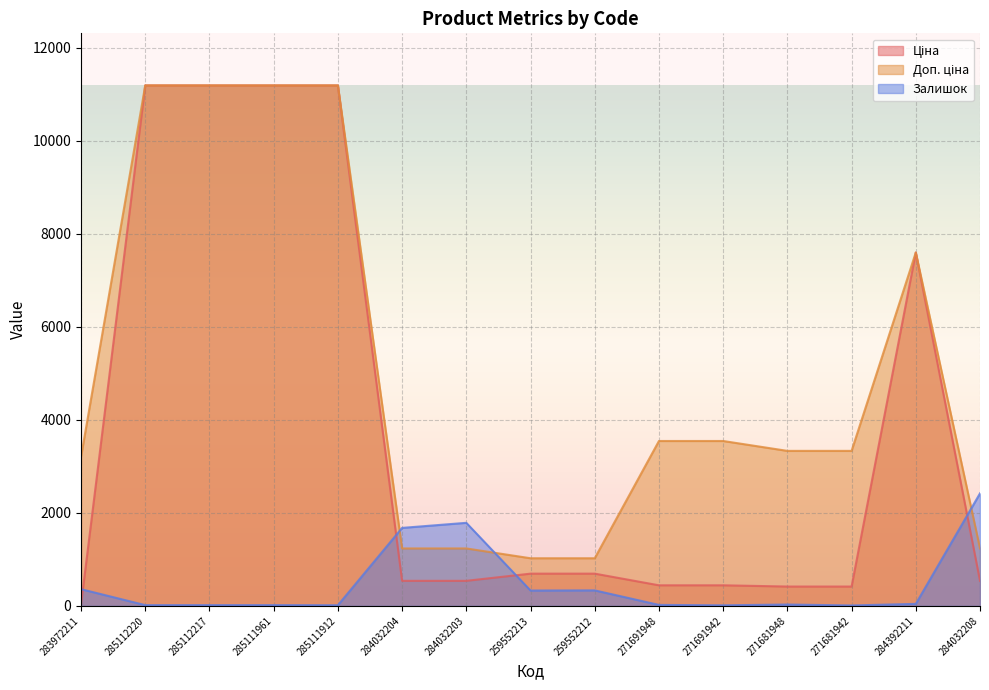

Rank the series at 271681948 from lowest to highest value.

Залишок, Ціна, Доп. ціна